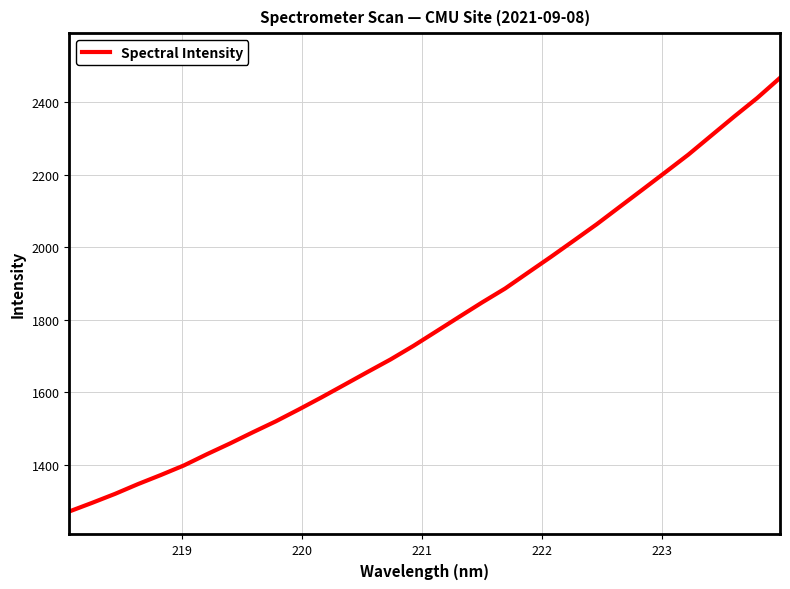

How many lines are shown in the chart?

1